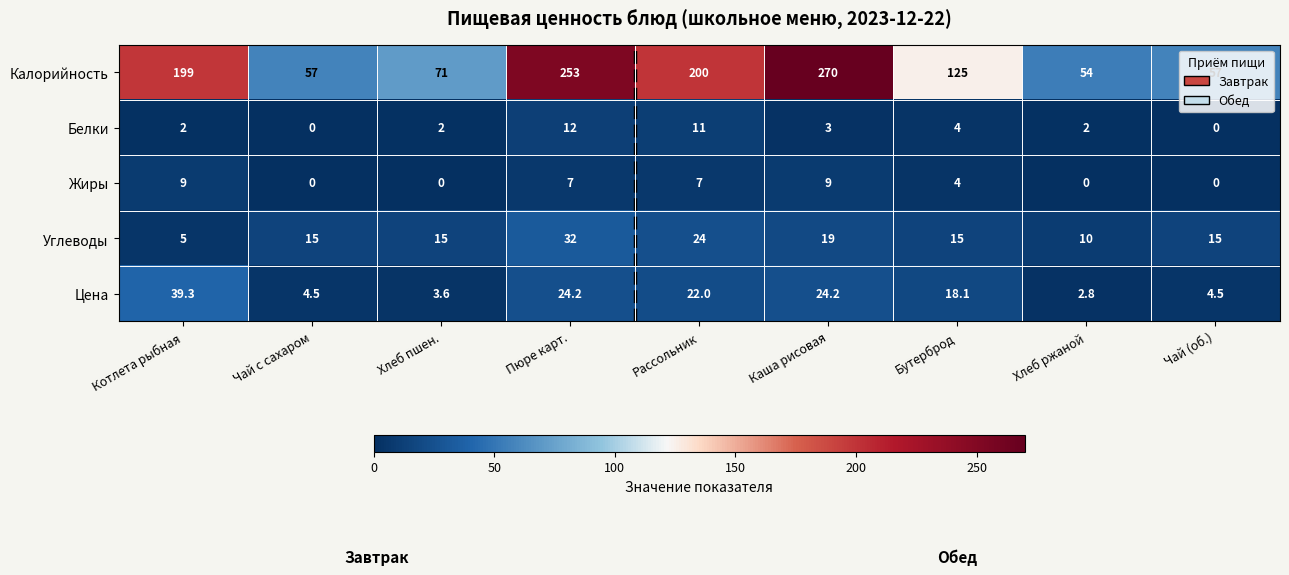

What is the sum of all Цена values?

143.2